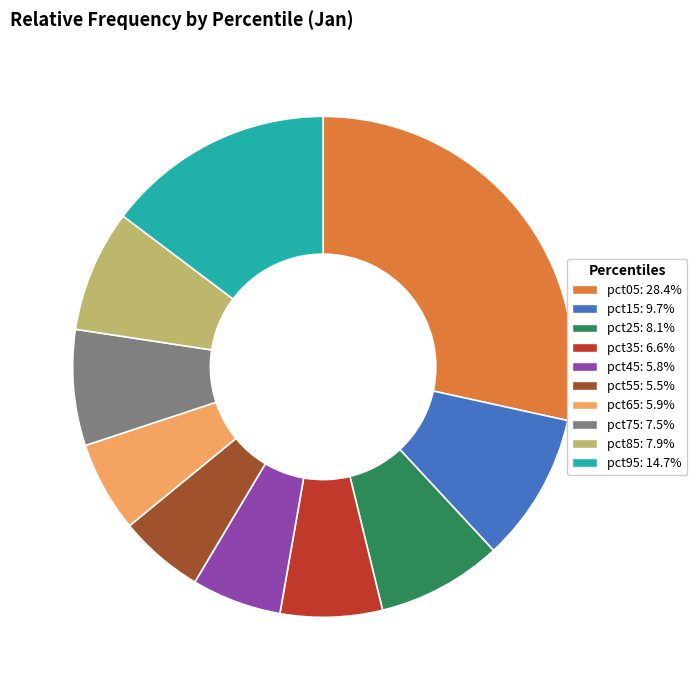

Is the sum of pct05 and pct35 greater than half?

No